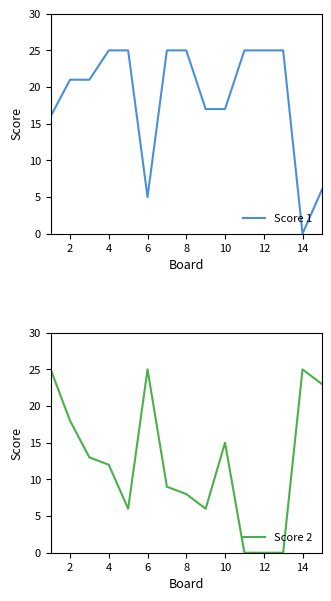

What is the sum of the Score 1 values at 8 and 4?

50